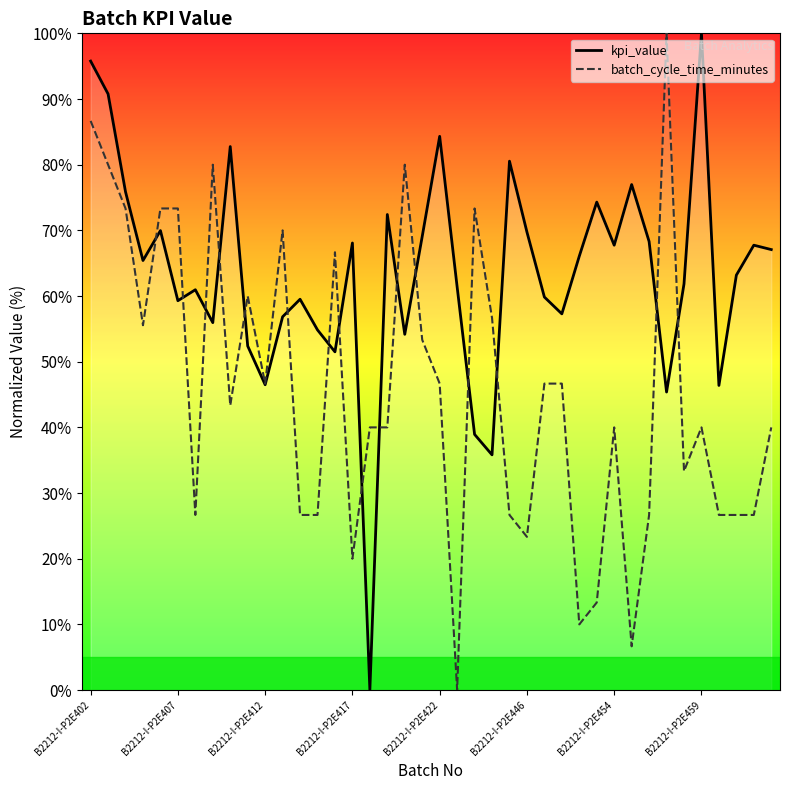

Reading left to right, transcribe all the data shown in this chart.

kpi_value: 95.8	90.8	75.9	65.4	70.0	59.3	61.0	56.0	82.8	52.4	46.5	56.8	59.5	54.8	51.5	68.1	0.0	72.4	54.2	69.1	84.3	61.4	38.9	35.8	80.5	69.7	59.8	57.3	66.1	74.3	67.7	77.0	68.3	45.4	61.8	100.0	46.4	63.2	67.7	67.1
batch_cycle_time_minutes: 86.7	80.0	73.3	55.6	73.3	73.3	26.7	80.0	43.3	60.0	46.7	70.0	26.7	26.7	66.7	20.0	40.0	40.0	80.0	53.3	46.7	0.0	73.3	56.7	26.7	23.3	46.7	46.7	10.0	13.3	40.0	6.7	26.7	100.0	33.3	40.0	26.7	26.7	26.7	40.0